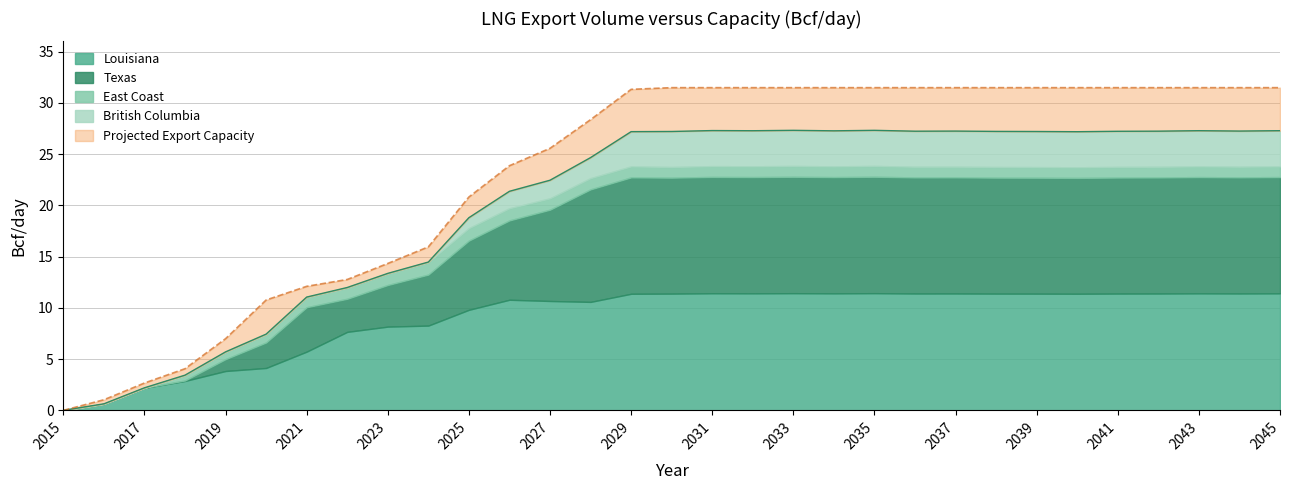

Which series changed the most between 2016 and 2019?

Projected Export Capacity